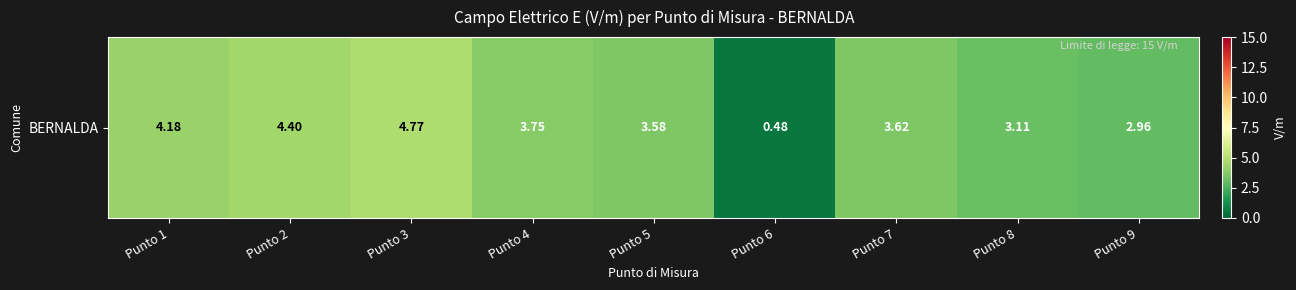

Reading left to right, extract all data points from this chart.

Punto 1=4.2	Punto 2=4.4	Punto 3=4.8	Punto 4=3.8	Punto 5=3.6	Punto 6=0.5	Punto 7=3.6	Punto 8=3.1	Punto 9=3.0